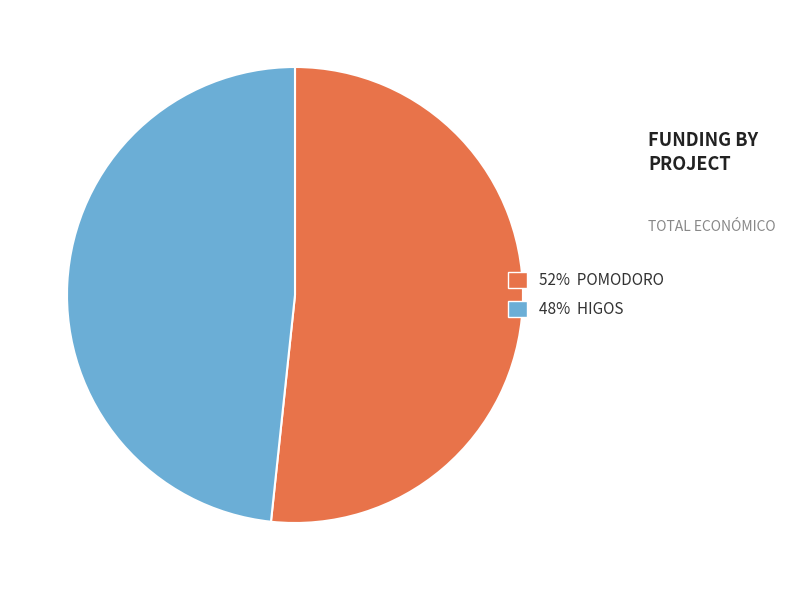

What is the largest slice in the pie chart?

52% POMODORO